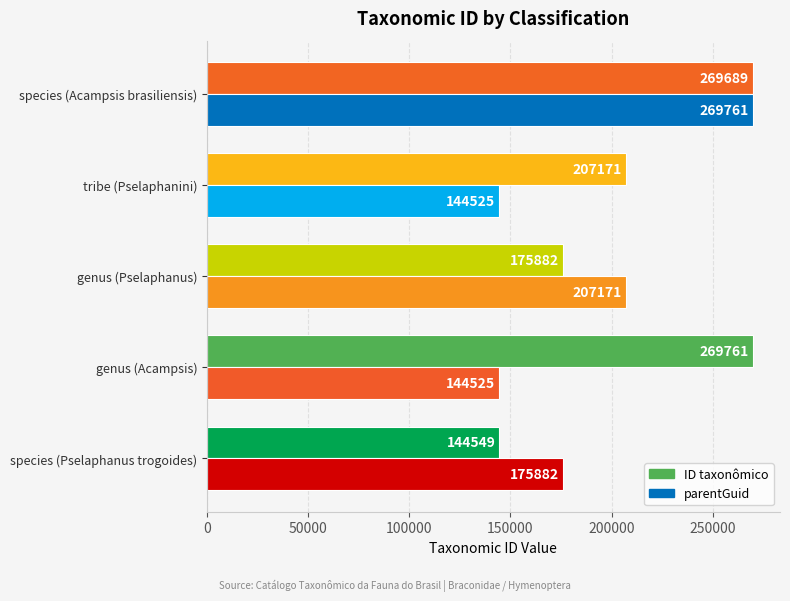

List the labels in order of ID taxonômico value, smallest first.

species (Pselaphanus trogoides), genus (Pselaphanus), tribe (Pselaphanini), species (Acampsis brasiliensis), genus (Acampsis)